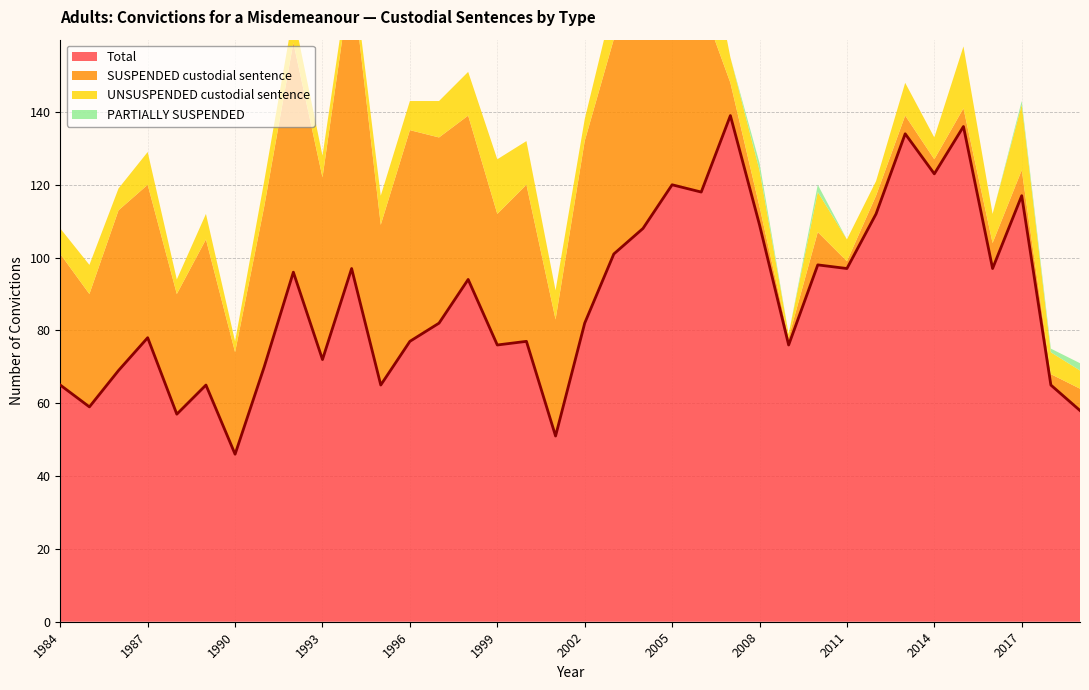

What is the value of the PARTIALLY SUSPENDED point at the 25th from the left?

2